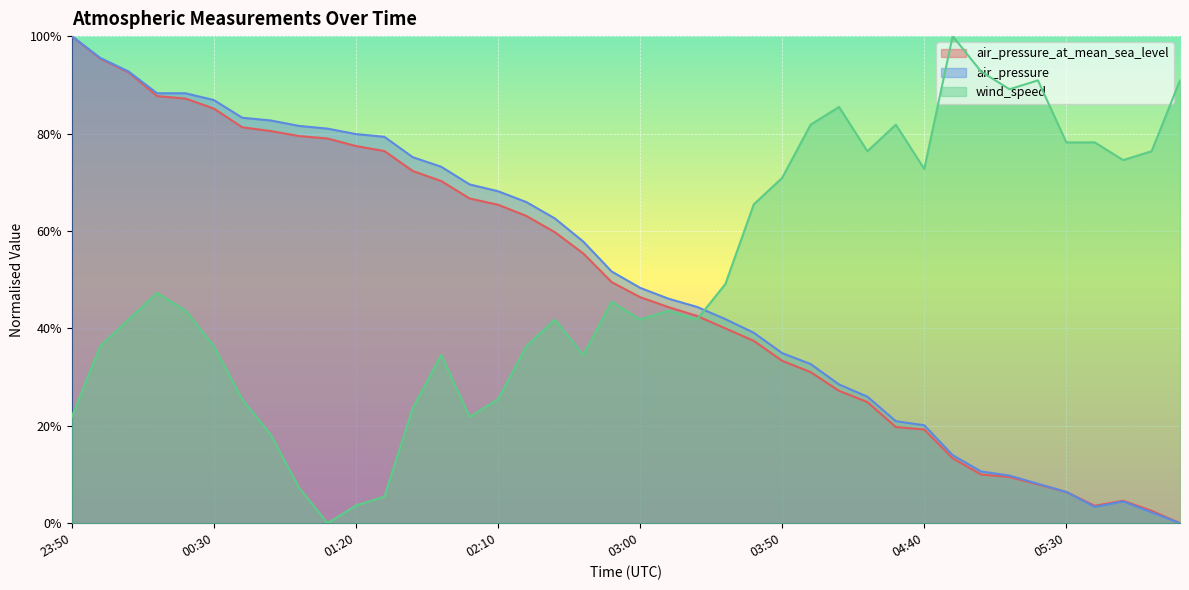

True or false: wind_speed and air_pressure intersect in this chart.

True